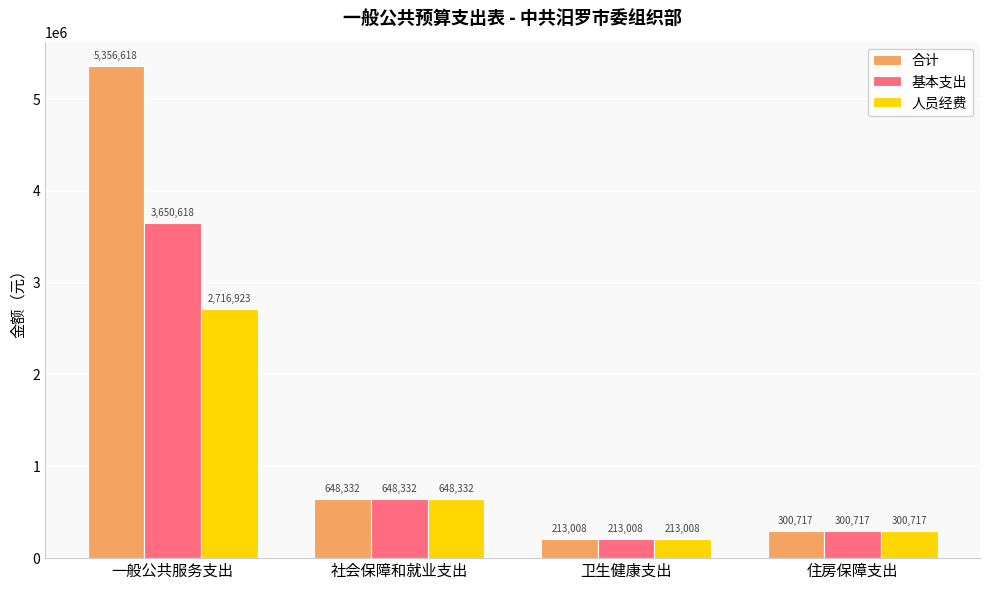

Which series changed the most between 一般公共服务支出 and 住房保障支出?

合计